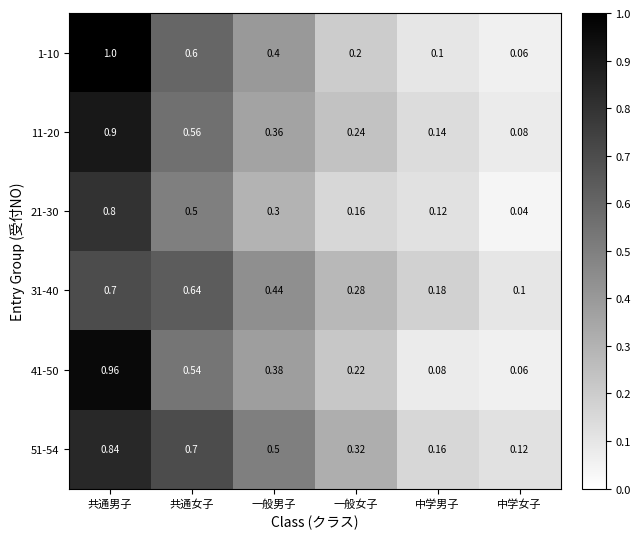

At which label is 31-40 closest to 0?

中学女子